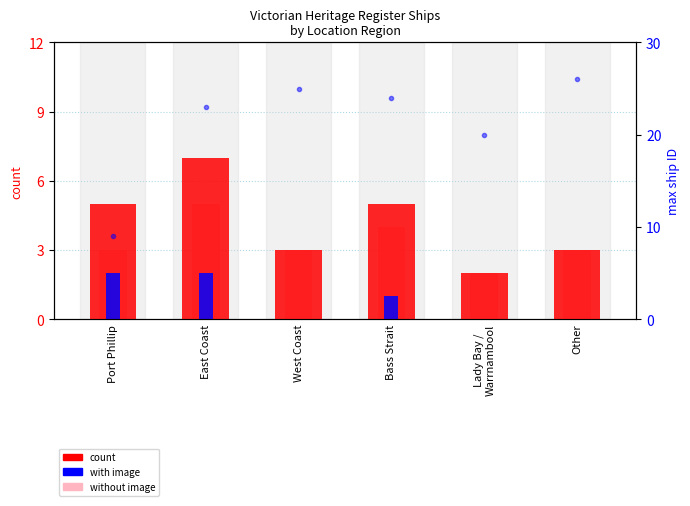

What is the difference between the maximum and second lowest values in the without image series?

2